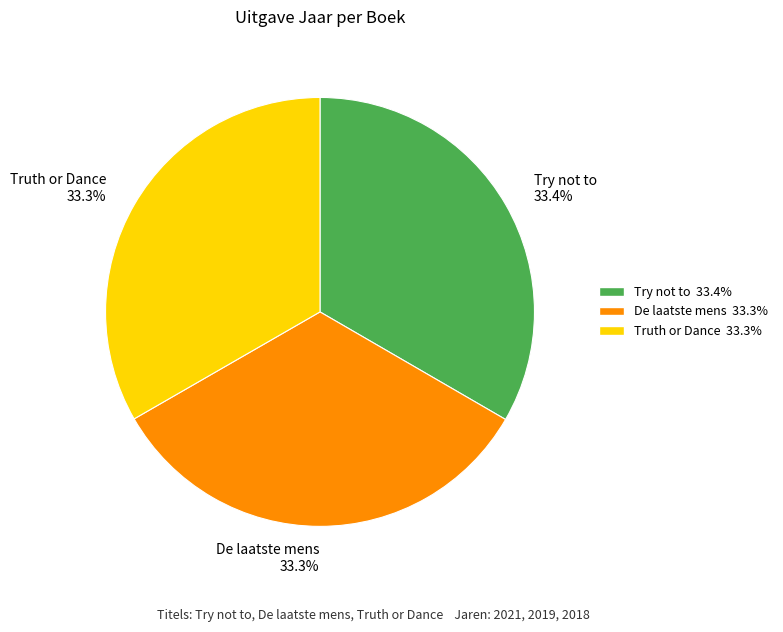

What percentage is the Truth or Dance slice, to the nearest percent?

33%